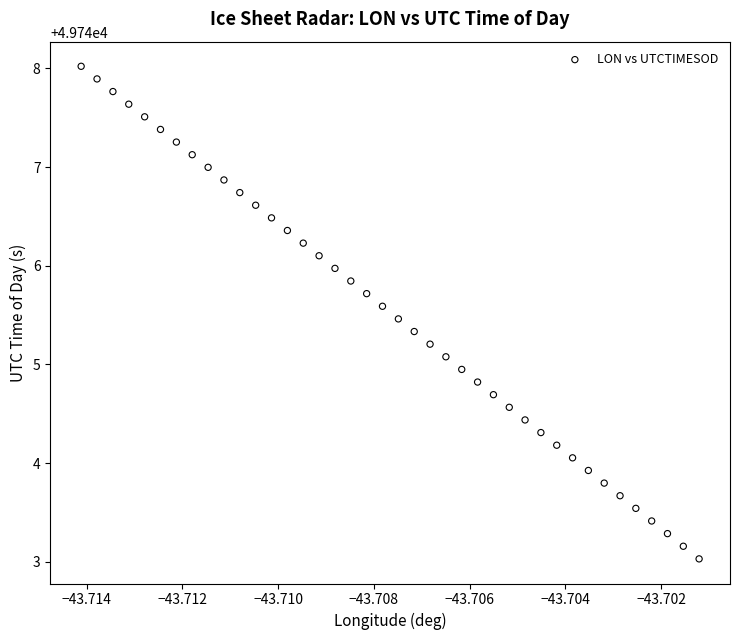

What is the range of Y values (max minus min)?

5.0